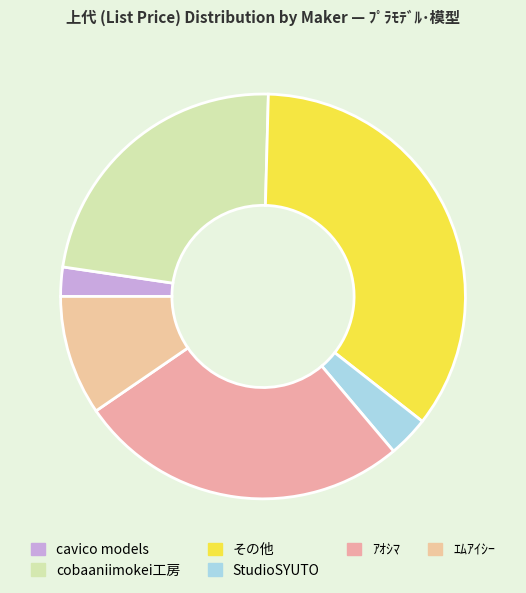

Which slice is the largest?

その他